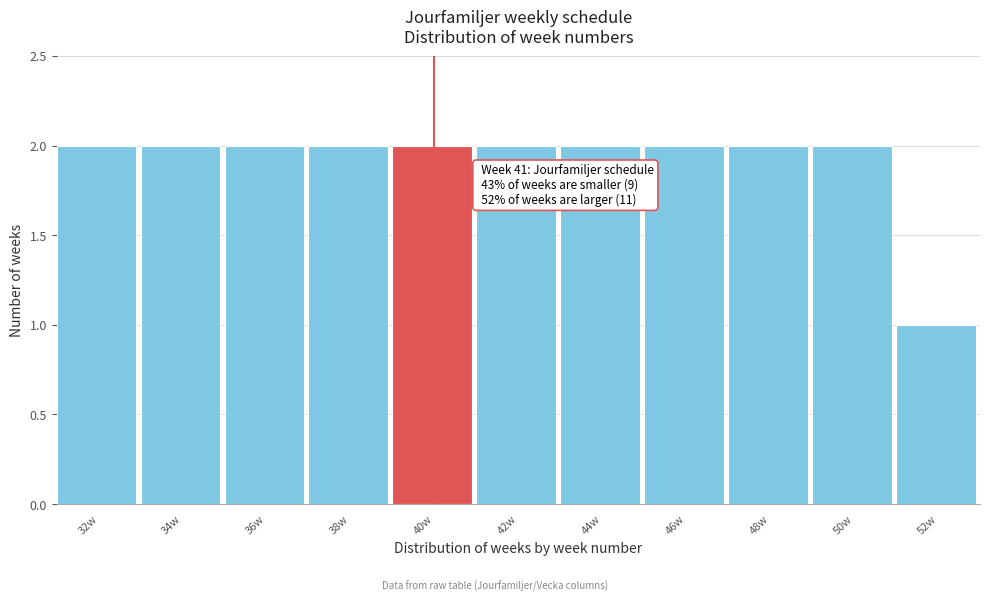

Reading left to right, what are all the values shown in this chart?

2	2	2	2	2	2	2	2	2	2	1